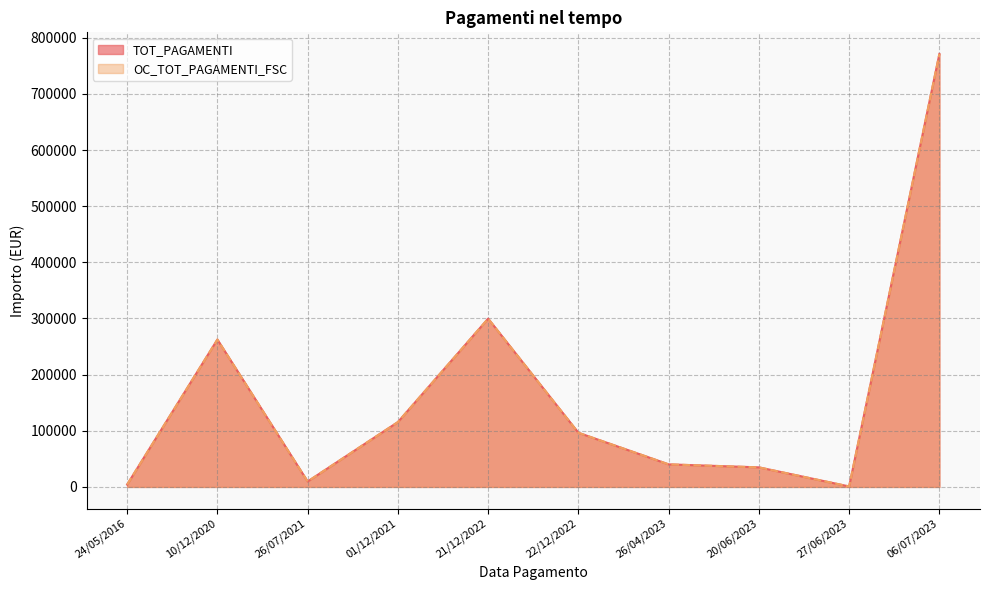

Count the number of categories in the chart.

10